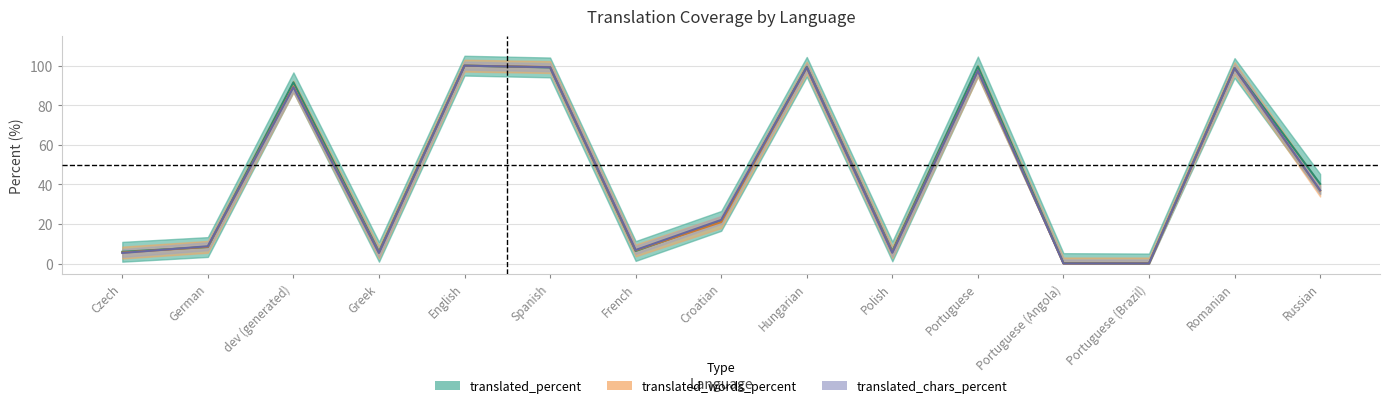

True or false: translated_percent has more than 0 points higher than both neighbors.

True